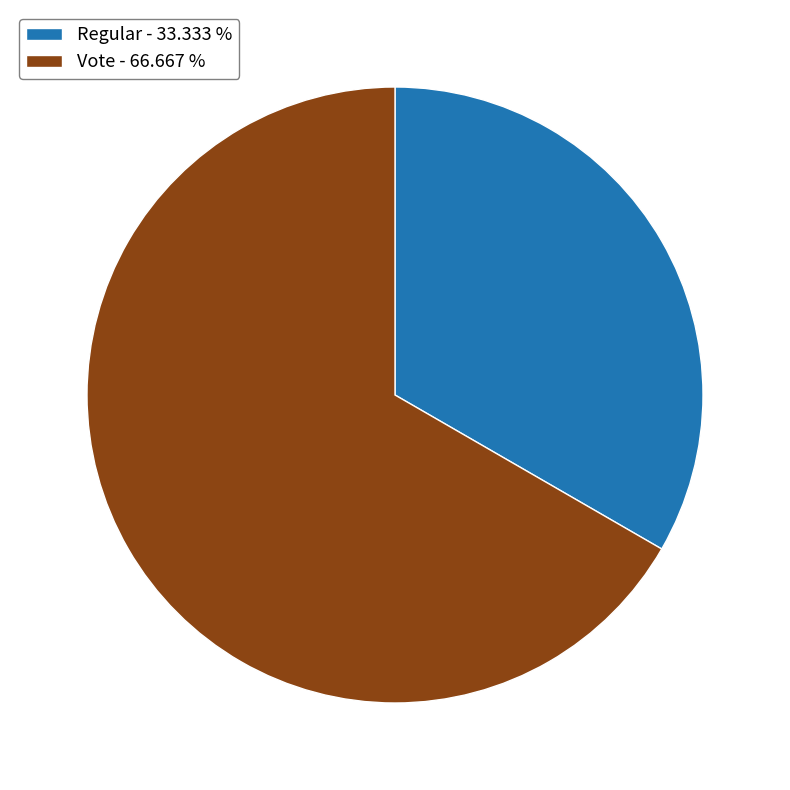

Which slice is the largest?

Vote